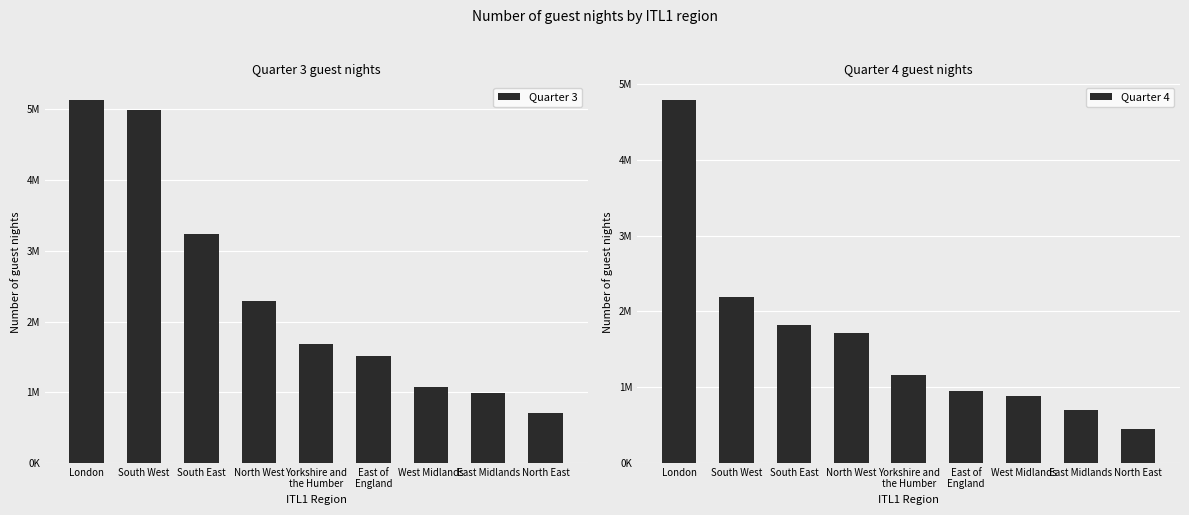

How many groups of bars are there?

9